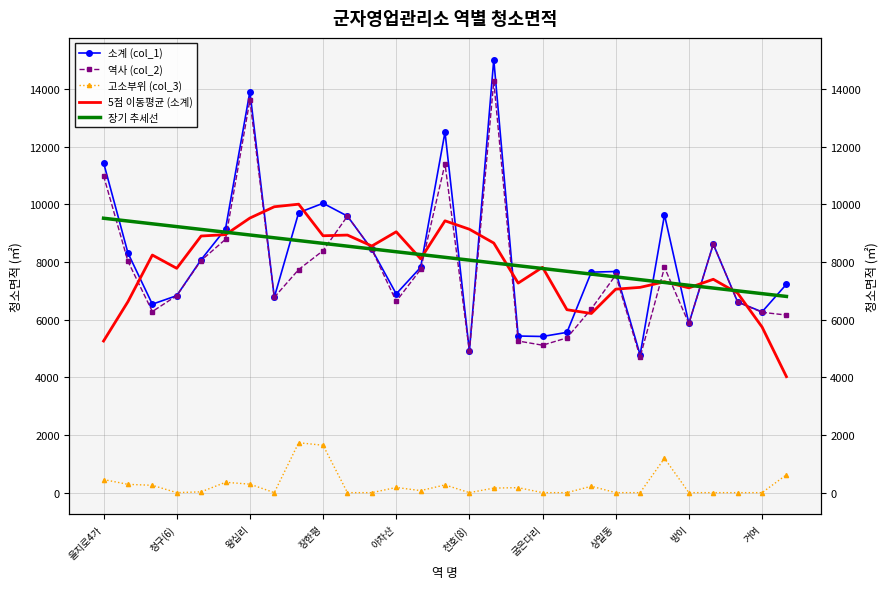

What are all the series names shown in the legend?

소계 (col_1), 역사 (col_2), 고소부위 (col_3), 5점 이동평균 (소계), 장기 추세선